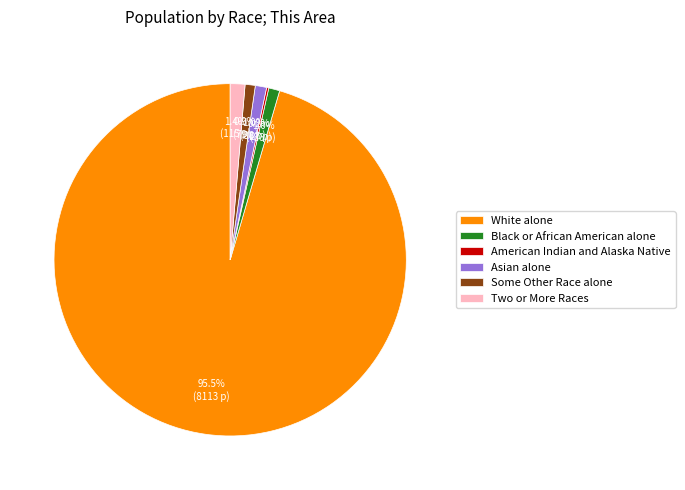

To the nearest percent, what is the combined percentage of Asian alone and Some Other Race alone?

2%